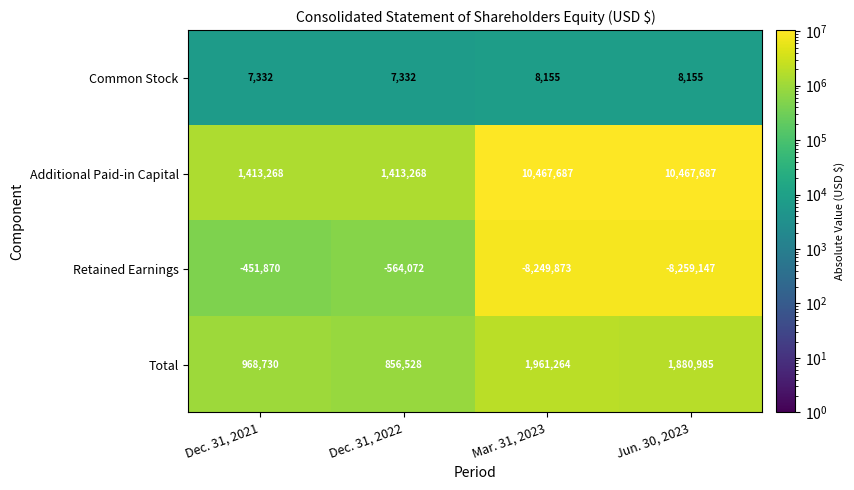

List the series in order of their peak value, highest first.

Additional Paid-in Capital, Total, Common Stock, Retained Earnings